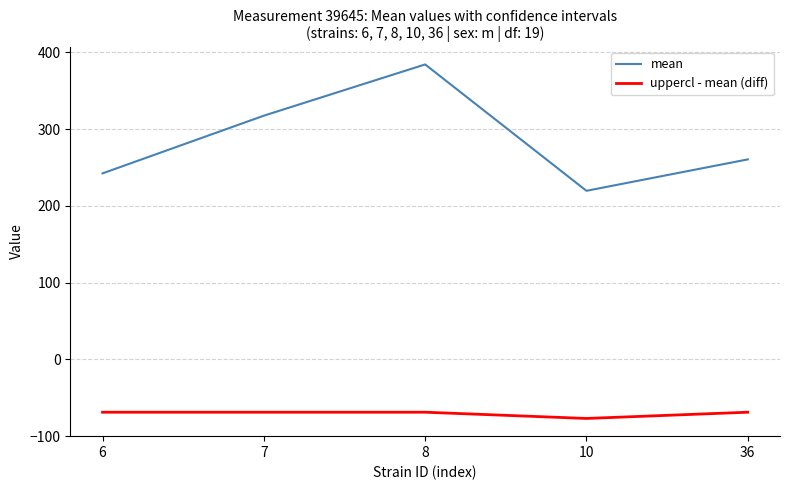

What is the difference between the highest and lowest values at 7?

386.6